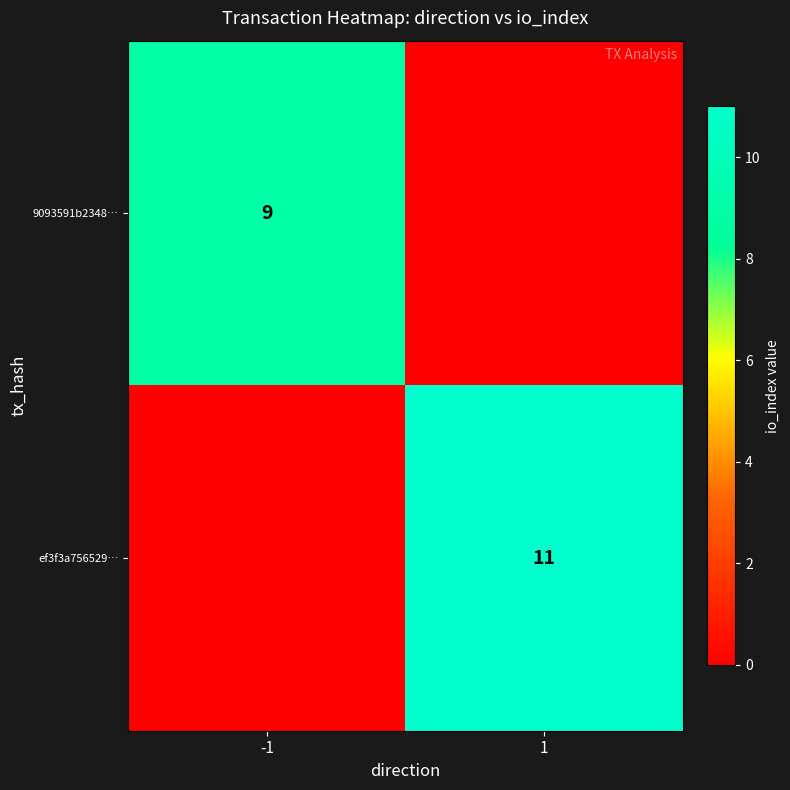

Count the number of categories in the chart.

2